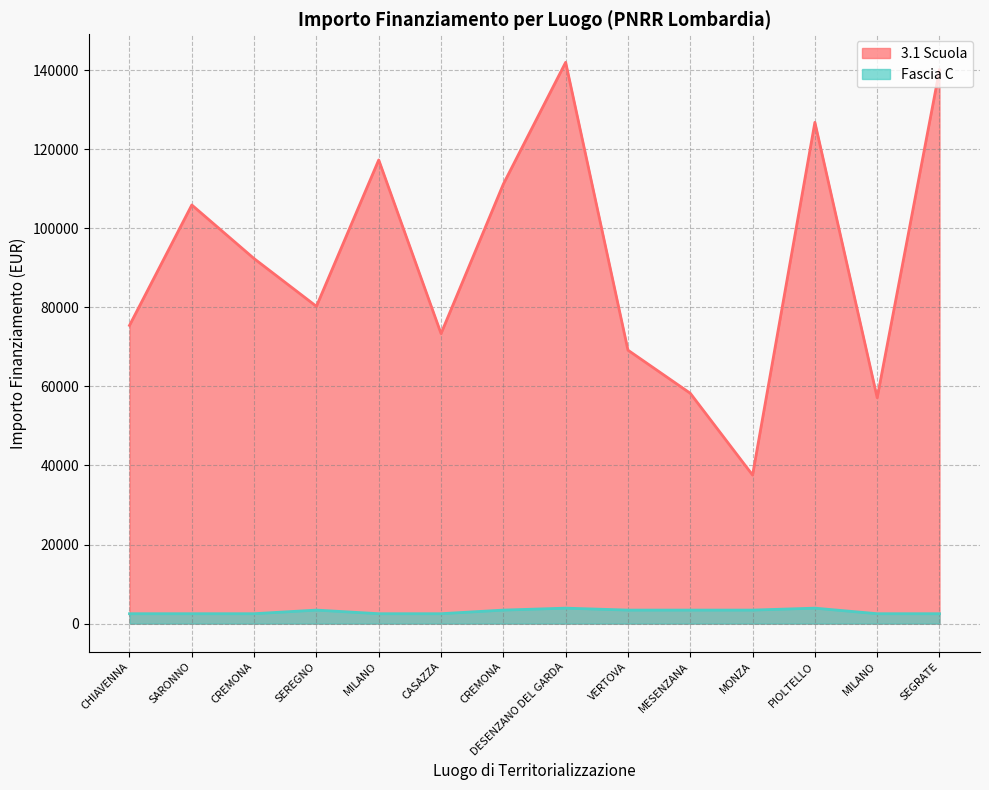

What is the value of the Fascia C point at the 5th from the left?

2498.0